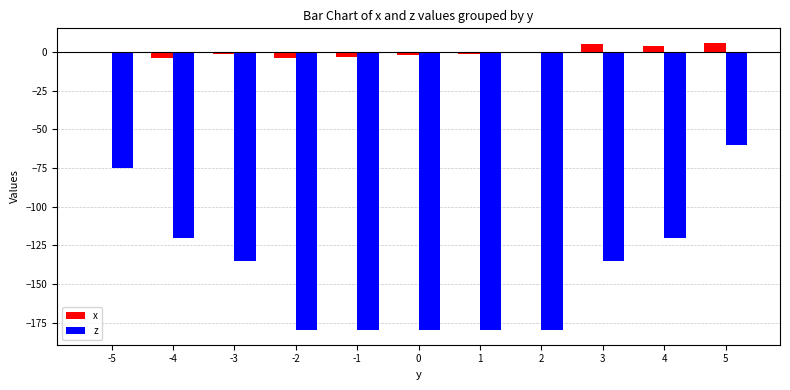

Which category has the highest value in the z series?

5